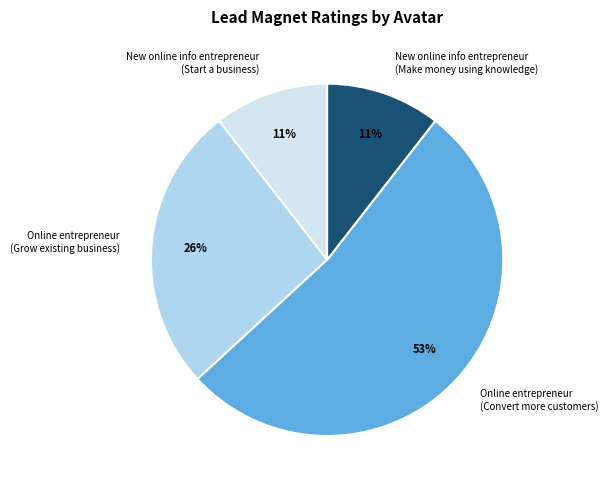

The Online entrepreneur (Grow existing business) slice represents 26% of the pie. True or false?

True